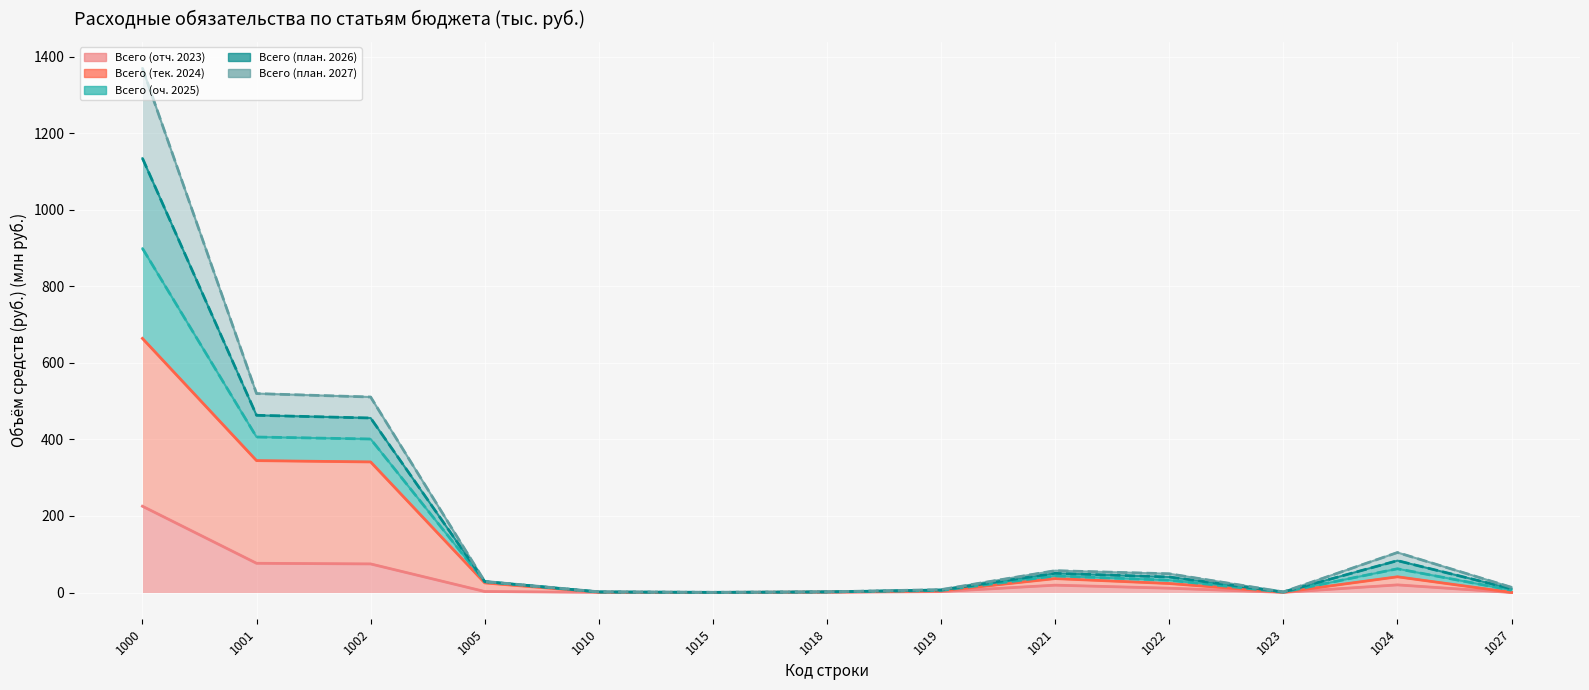

At which category does the chart reach its peak across all series?

1000